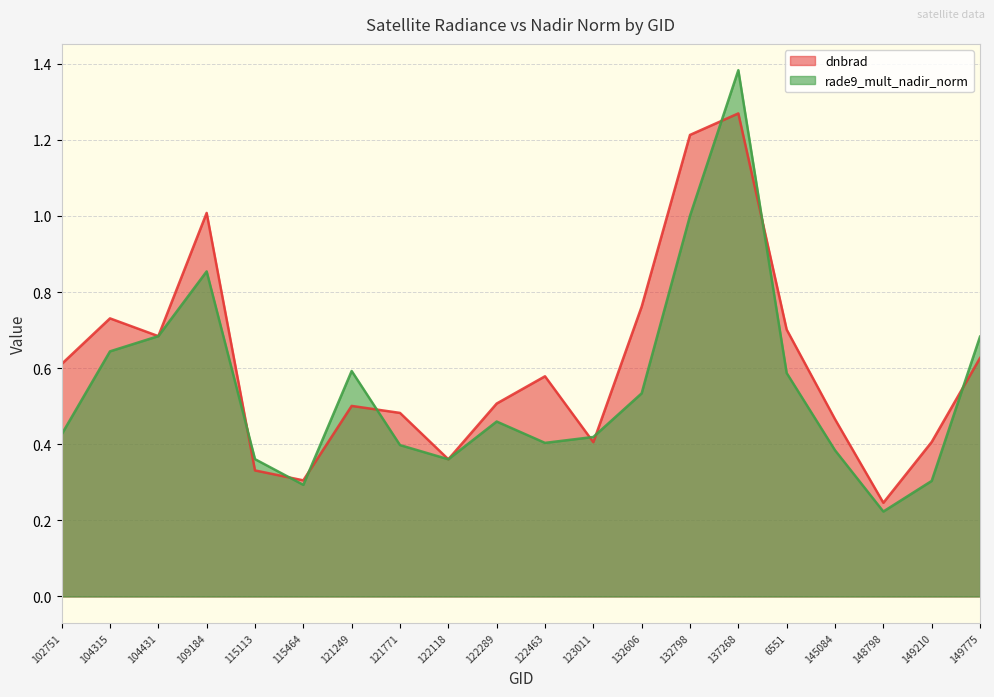

Rank the series by their maximum value, from highest to lowest.

rade9_mult_nadir_norm, dnbrad